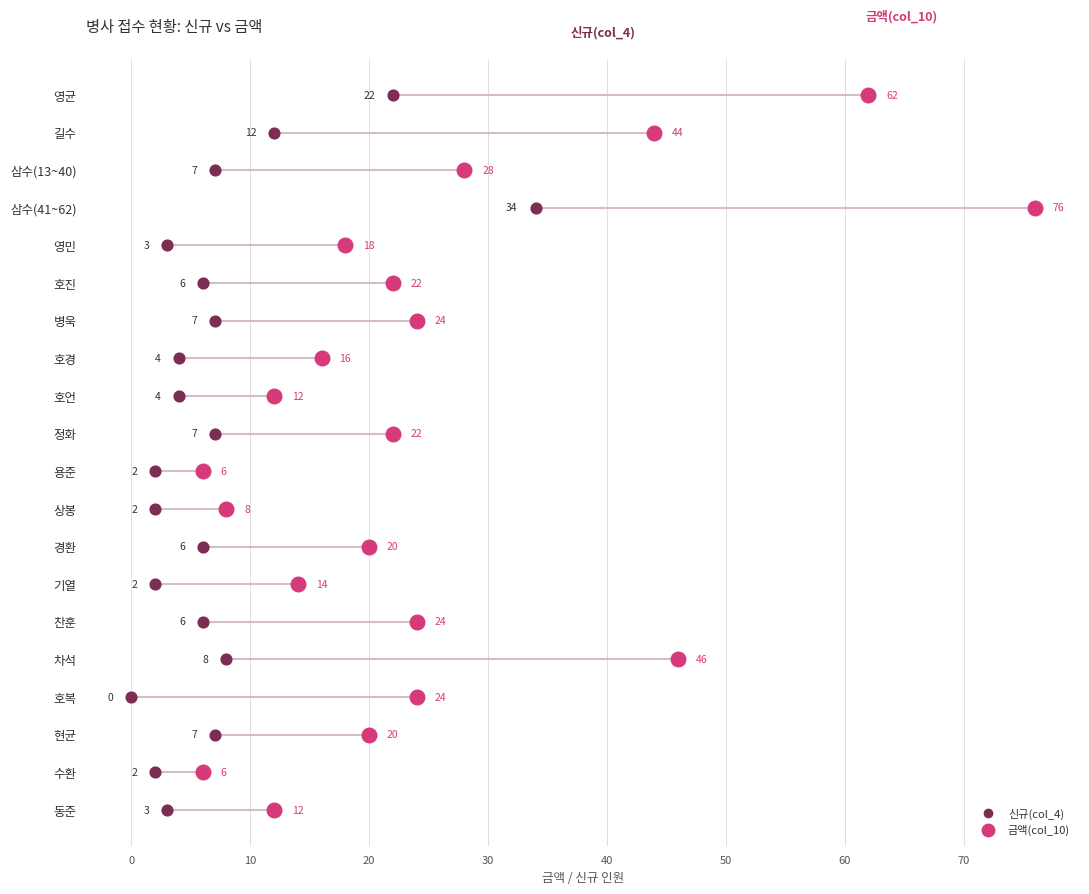

What are all the series names shown in the legend?

신규(col_4), 금액(col_10)